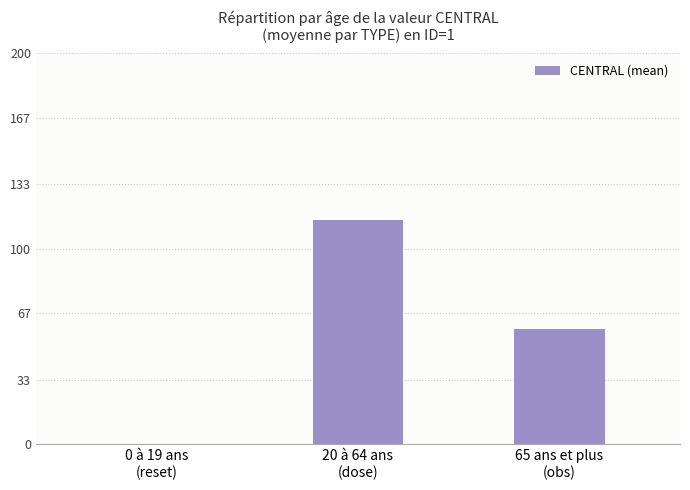

Does the chart contain stacked bars?

No